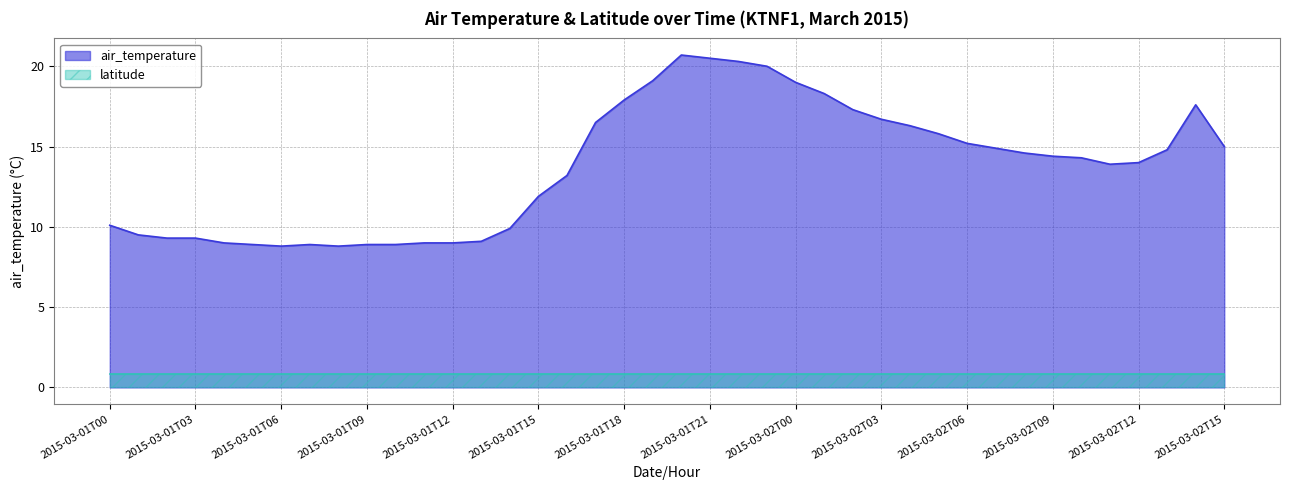

What is the label of the 7th point from the right?

2015-03-02T09